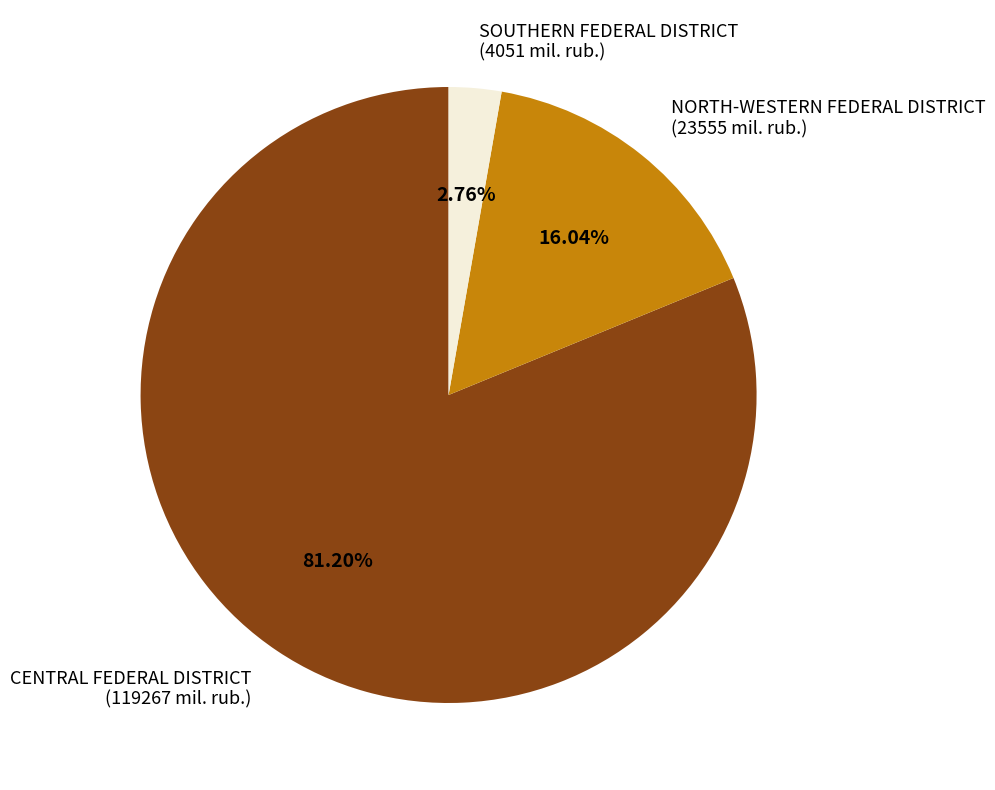

To the nearest percent, what is the average slice percentage?

33%